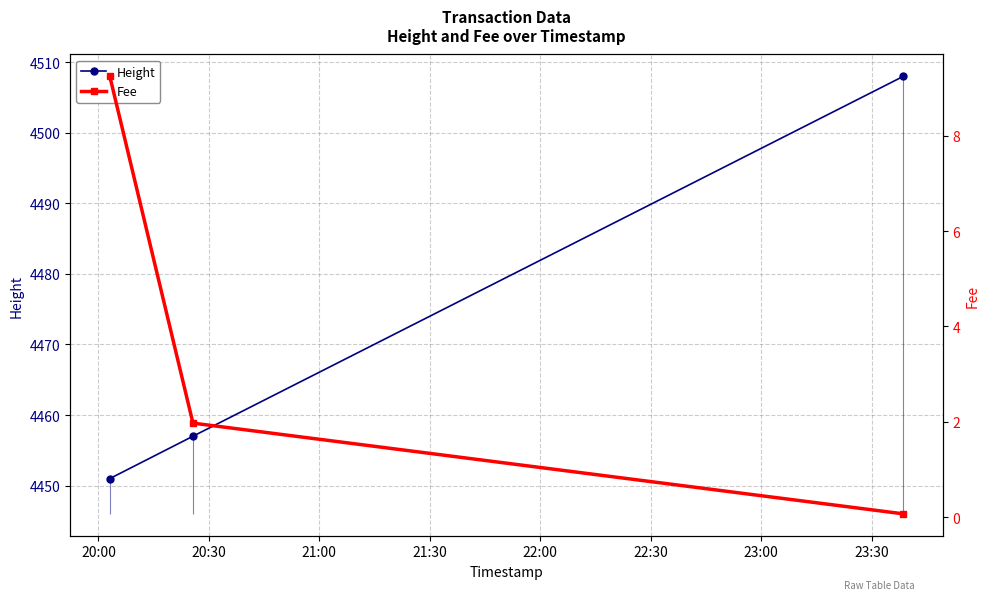

What is the value of the Height point at the 3rd from the left?

4508